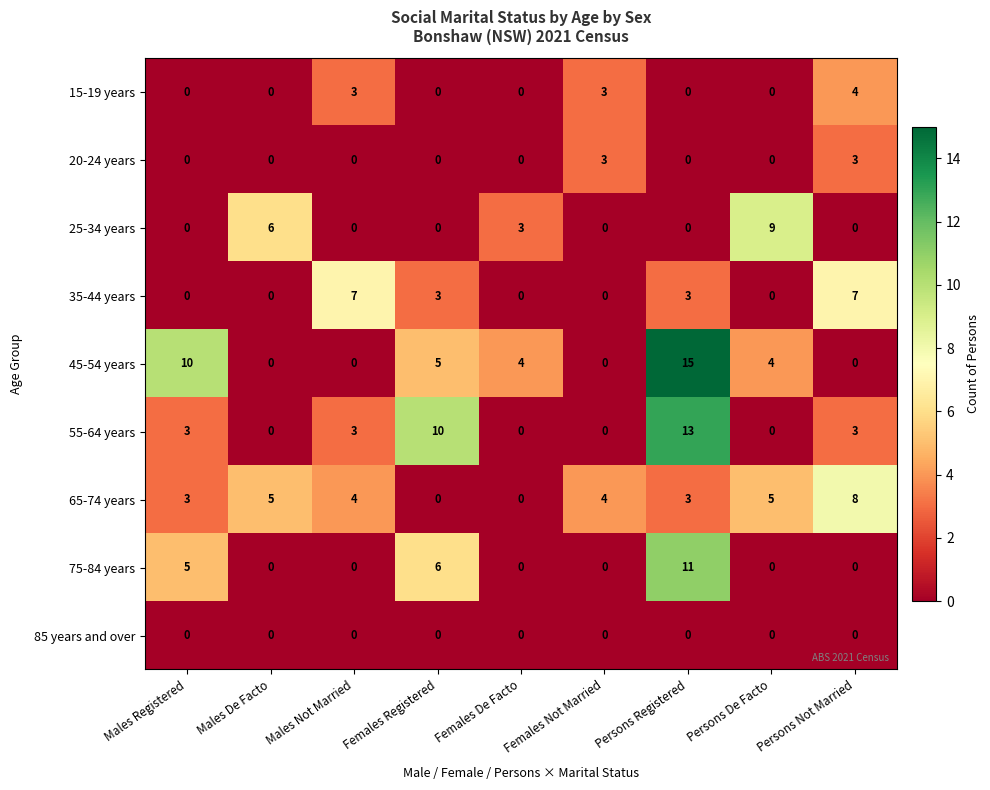

At which label does 25-34 years reach its peak?

Persons De Facto